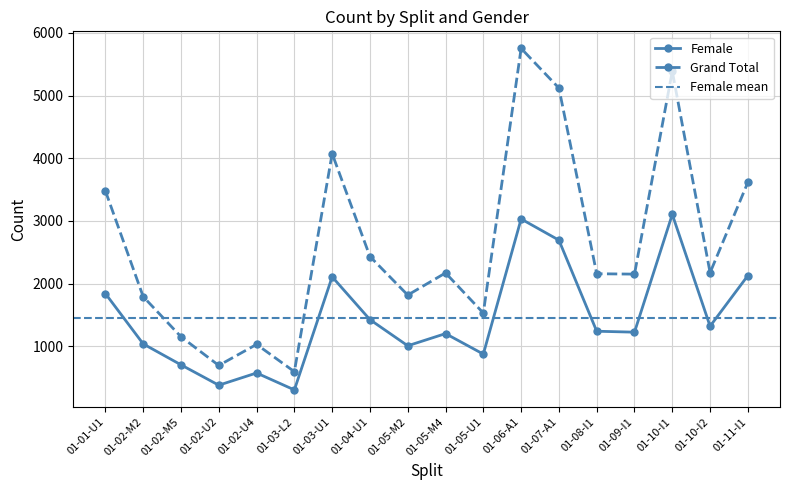

Which series has the largest range (max minus min)?

Grand Total